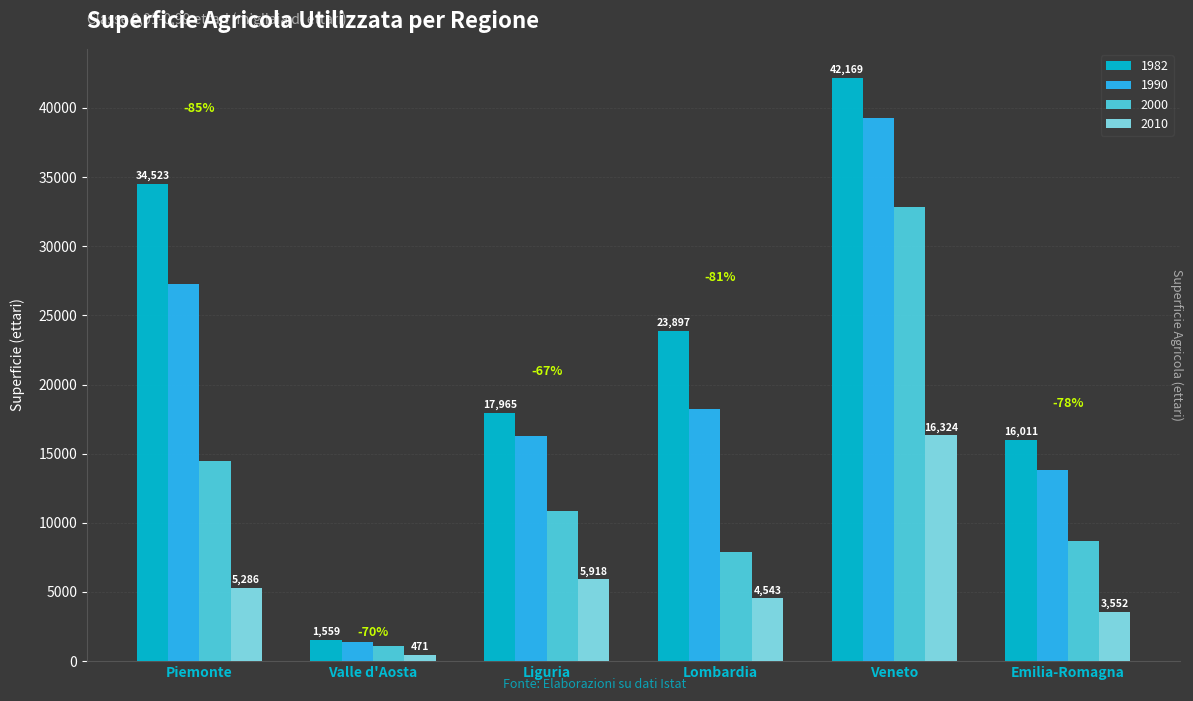

Does the chart contain stacked bars?

No